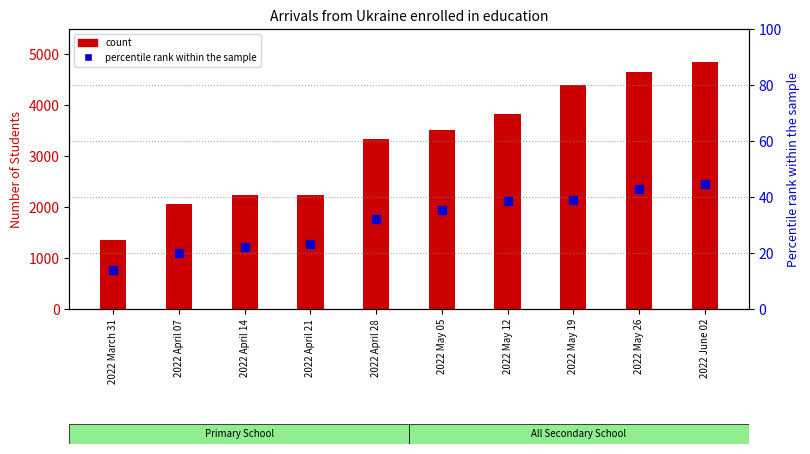

At how many categories does at least one series exceed 3640?

4